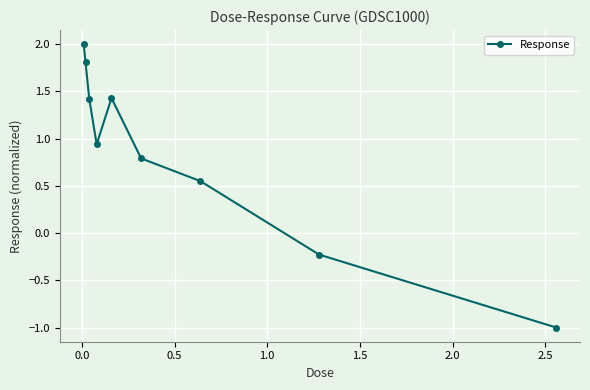

What is the difference between the second highest and minimum values?

2.8